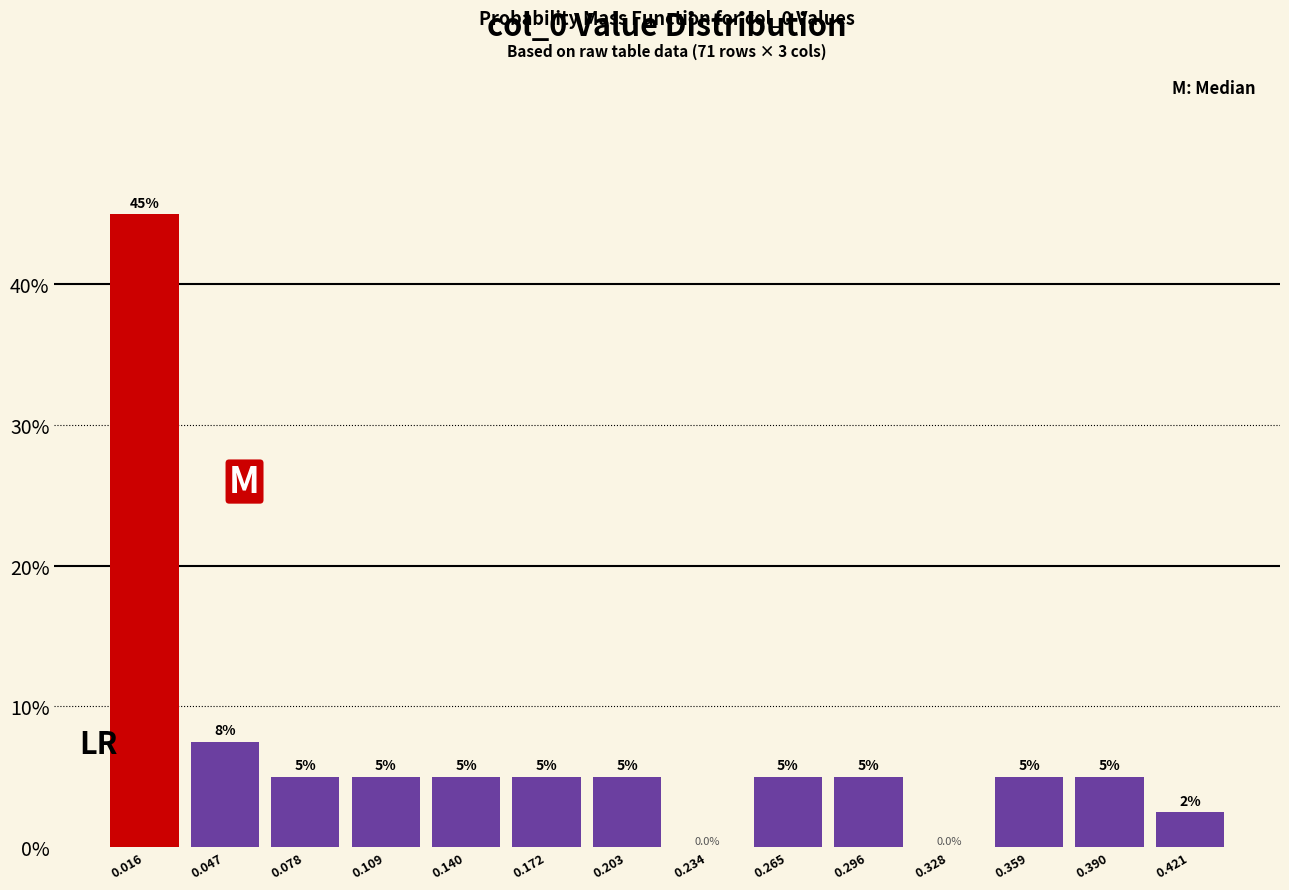

Over which range of the x-axis is the bar tallest?

0.000 to 0.030